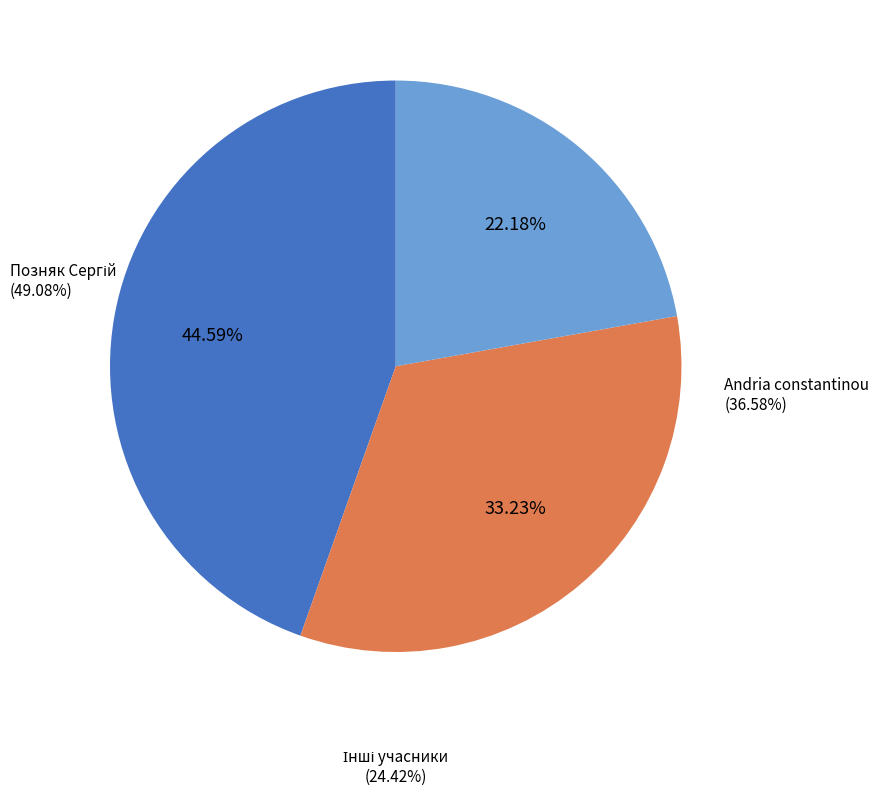

What is the largest slice in the pie chart?

Позняк Сергій
(49.08%)